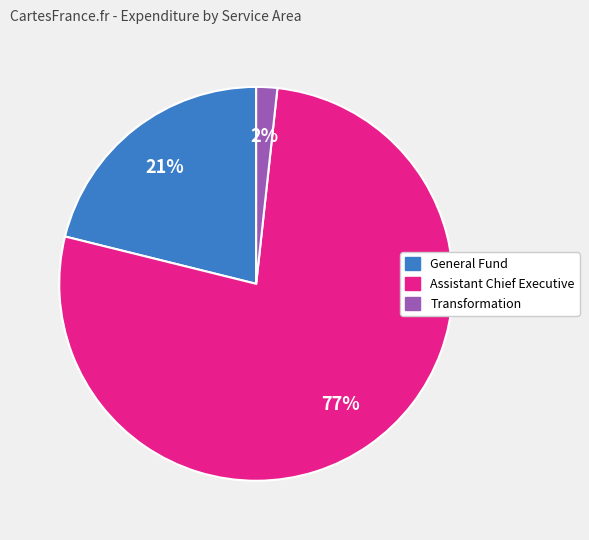

To the nearest percent, what is the difference between the largest and smallest slice percentages?

75%